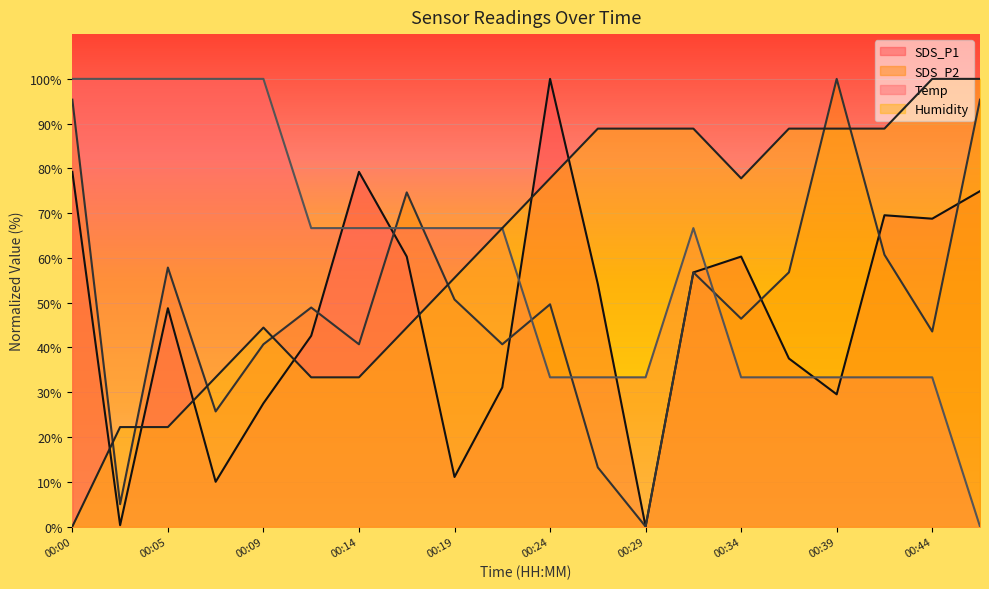

How many intersections are there between SDS_P2 and SDS_P1?

7